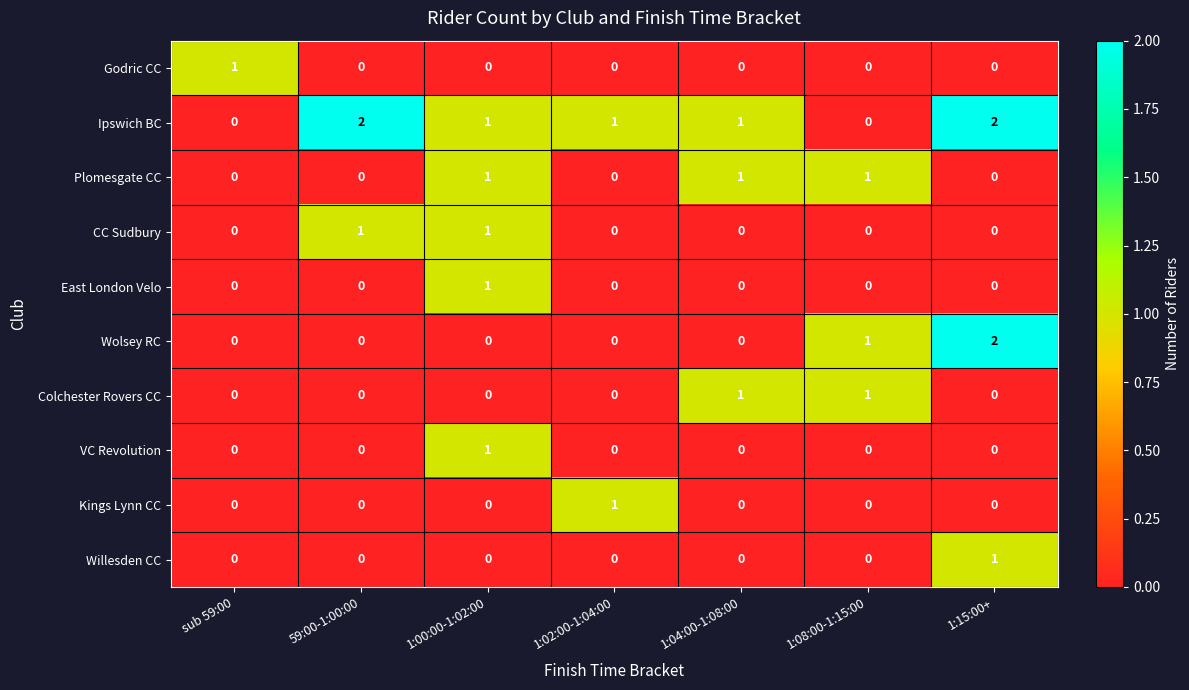

Which series has the largest total across all categories?

Ipswich BC